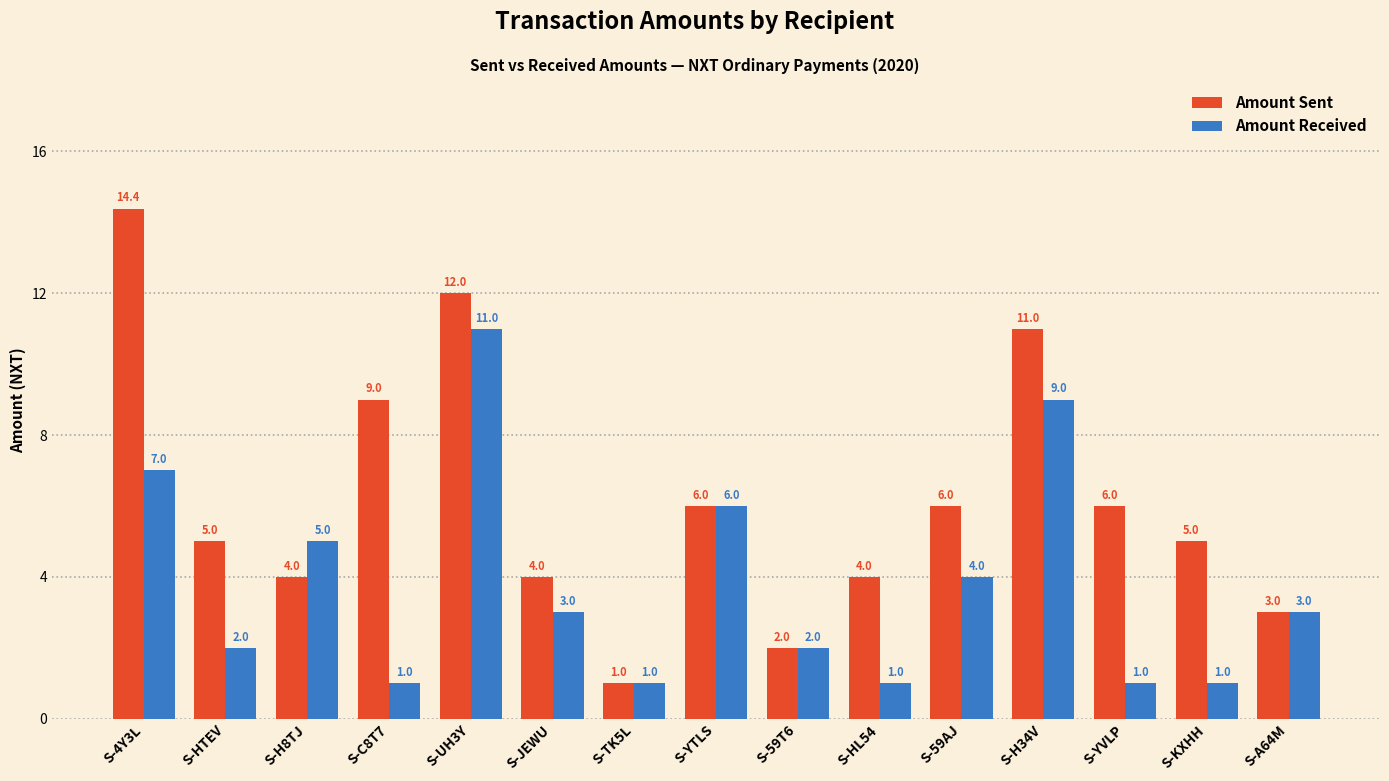

What is the total value across all series at S-H8TJ?

9.0